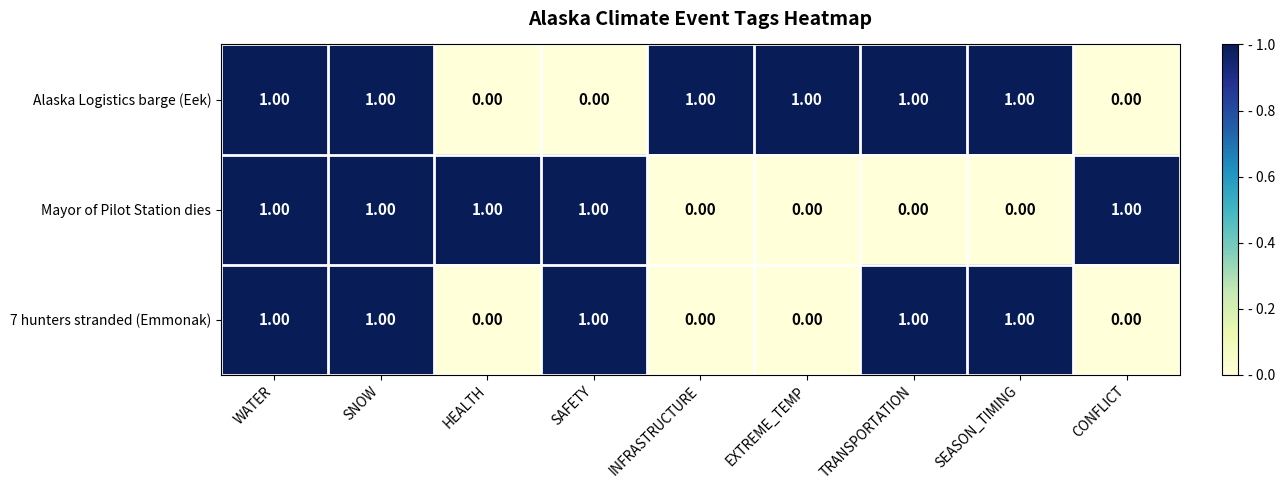

Between HEALTH and SAFETY, which series saw the biggest shift?

7 hunters stranded (Emmonak)